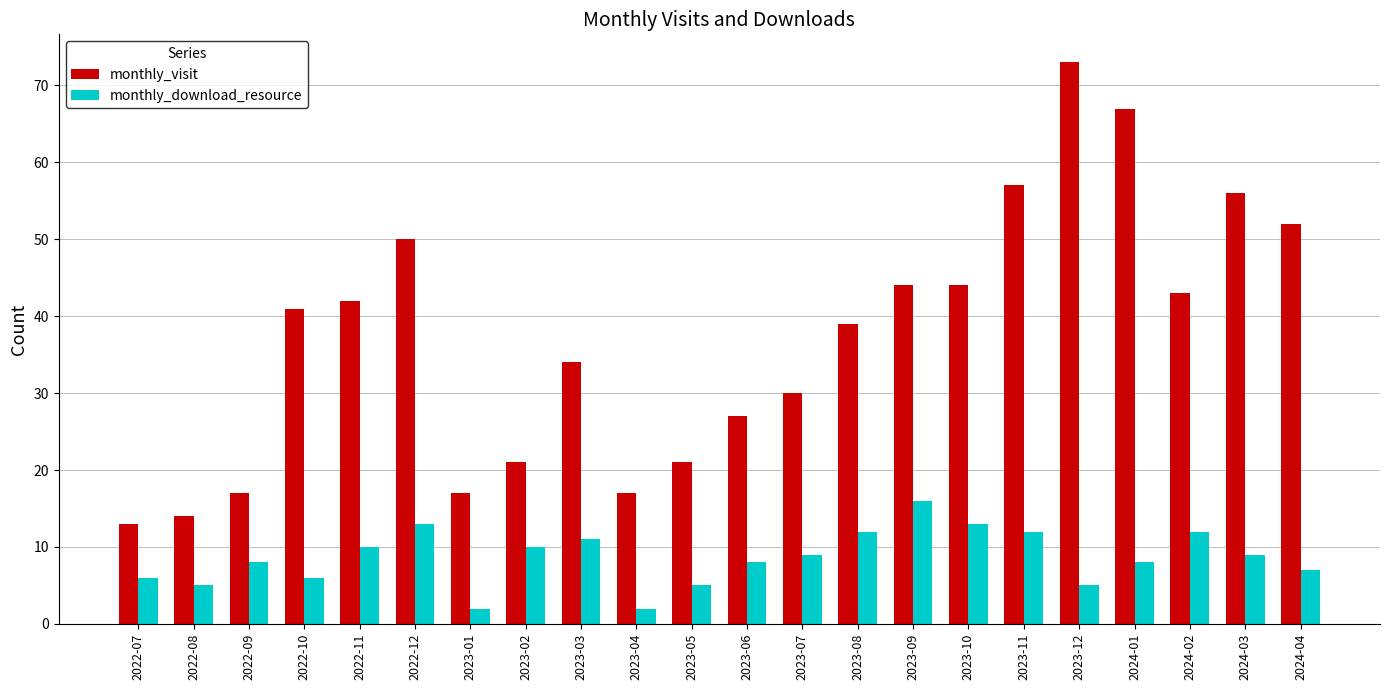

Rank the series at 2022-09 from highest to lowest value.

monthly_visit, monthly_download_resource